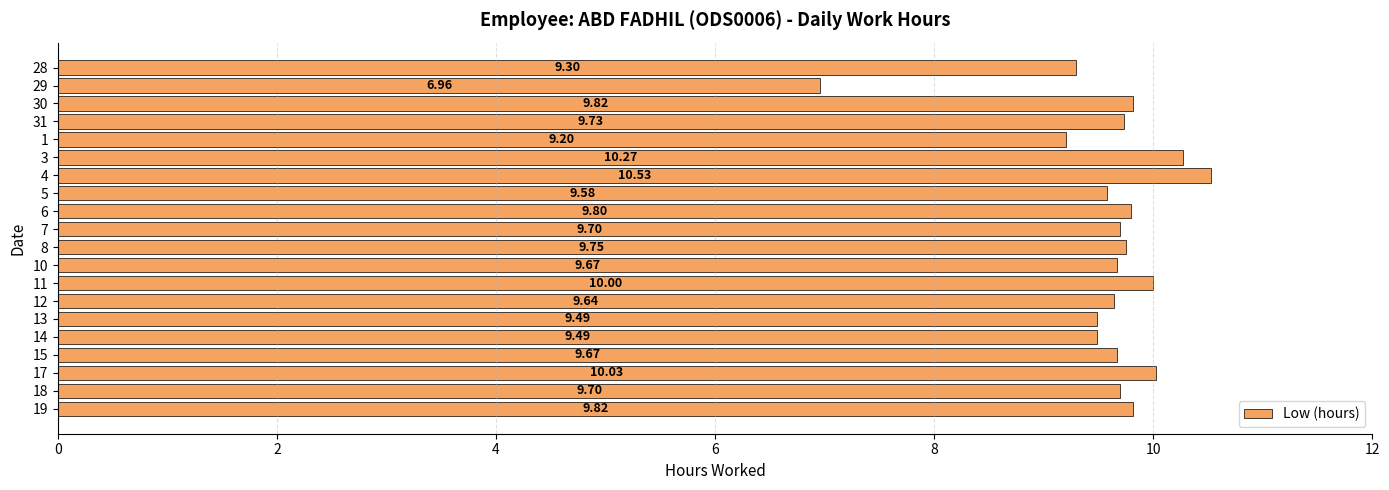

What is the average value?

9.6